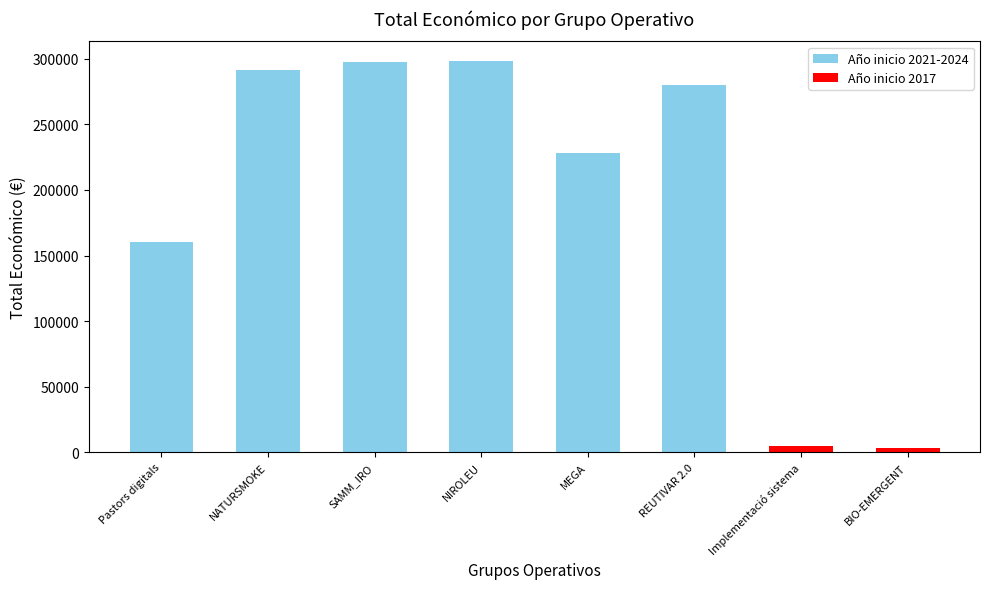

At which label does the data first exceed 279710?

NATURSMOKE